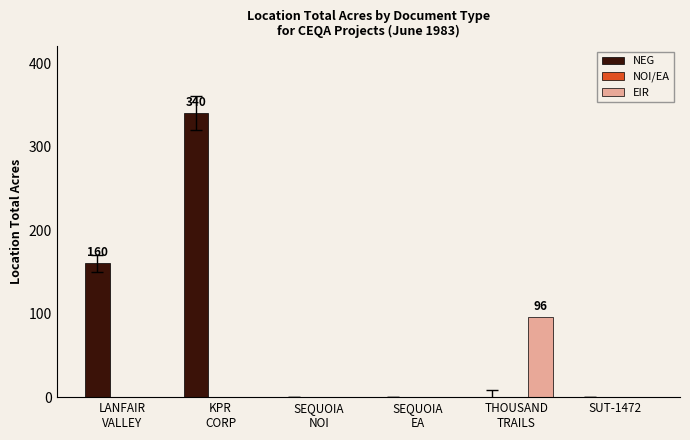

The value of NEG at SUT-1472 is 0. True or false?

True